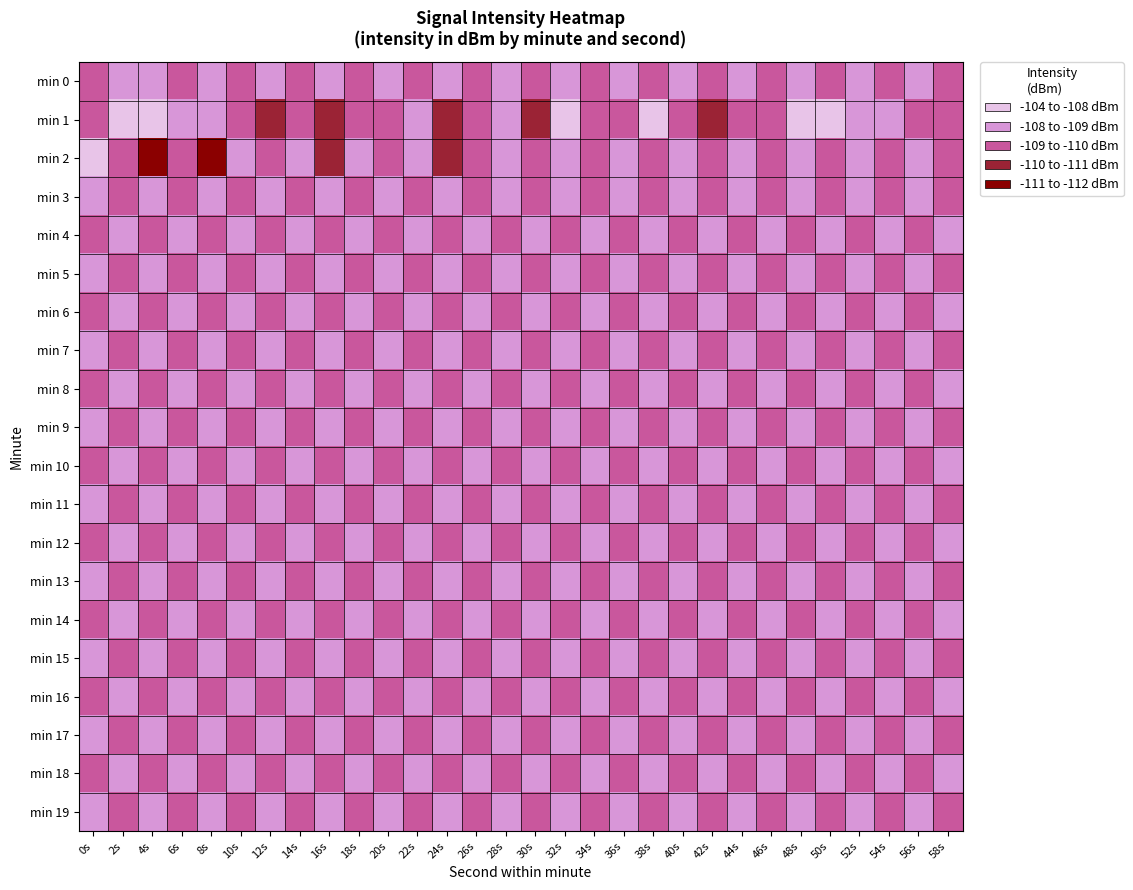

What is the spread (max minus min) of values at 44s?

1.2